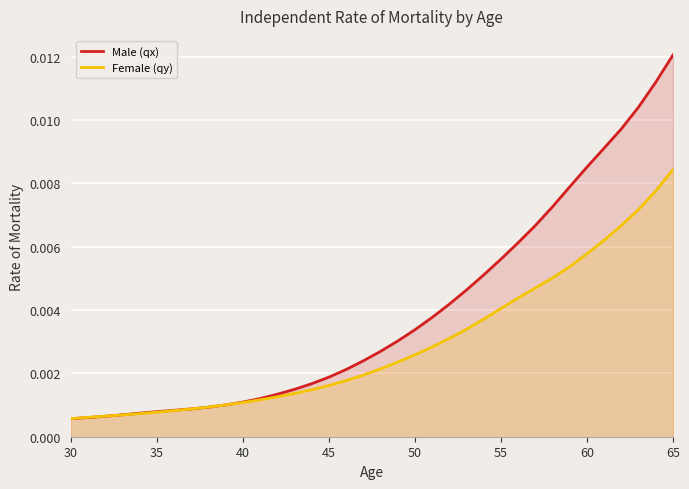

What are all the series names shown in the legend?

Male (qx), Female (qy)